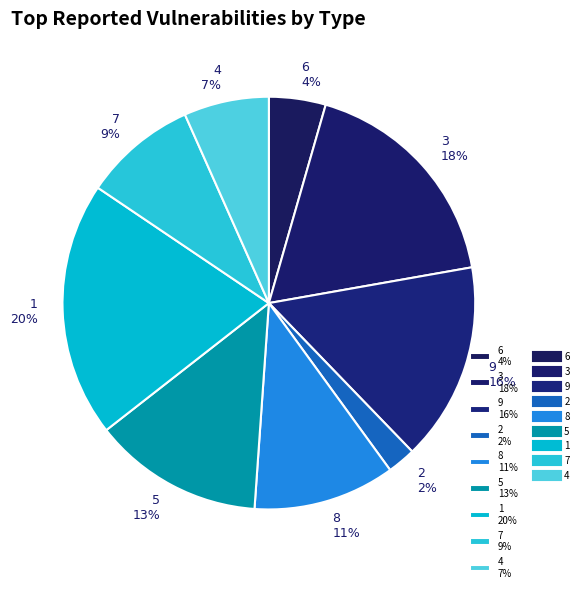

To the nearest percent, what is the difference between the 8 and 3 slice percentages?

7%